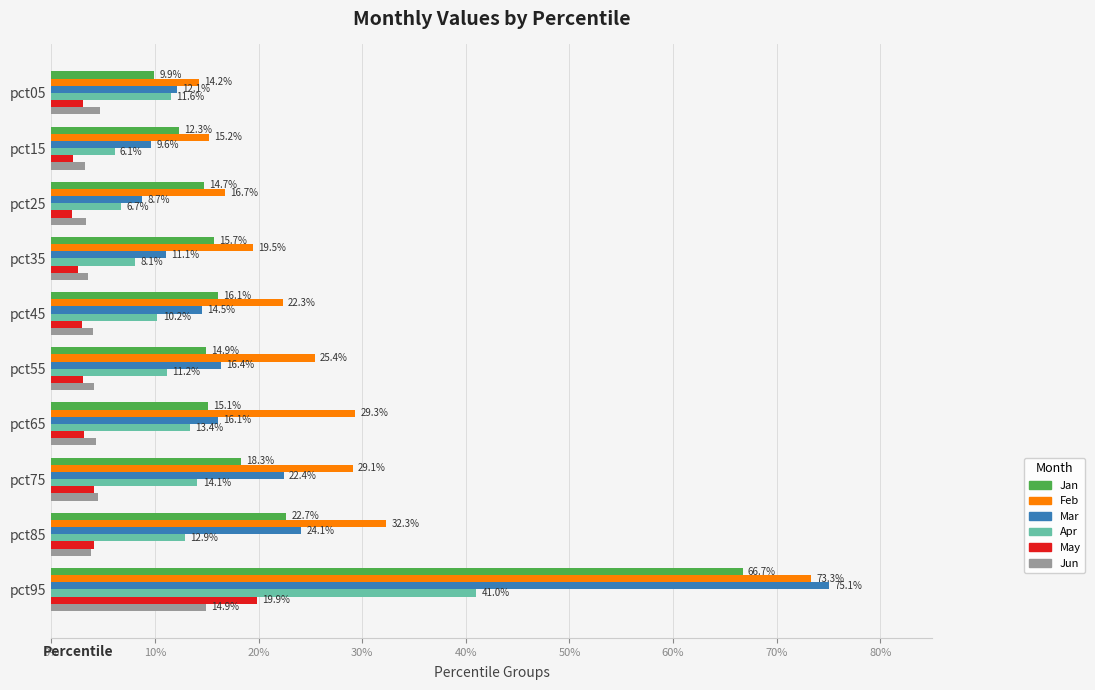

What are all the series names shown in the legend?

Jan, Feb, Mar, Apr, May, Jun